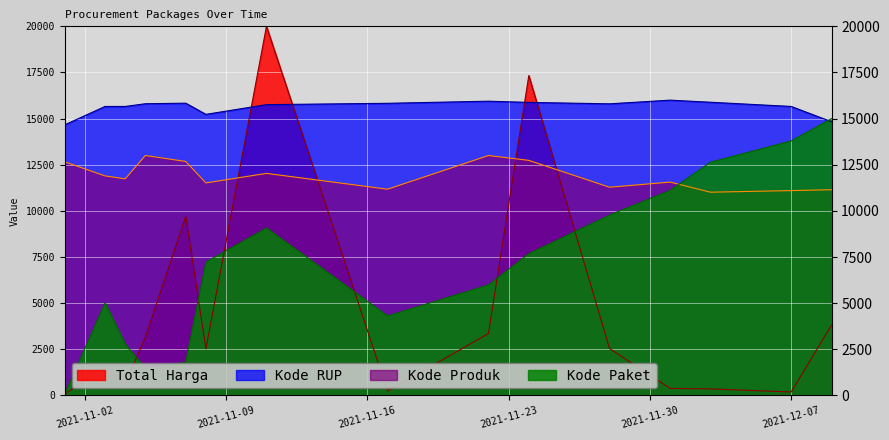

What is the spread (max minus min) of values at 2021-11-01?

14599.7